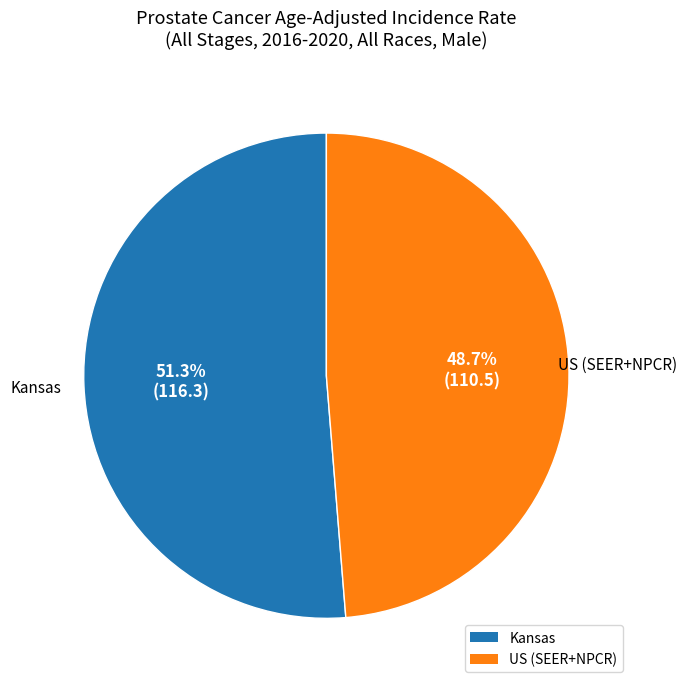

Do US (SEER+NPCR) and Kansas together represent more than half of the pie?

Yes